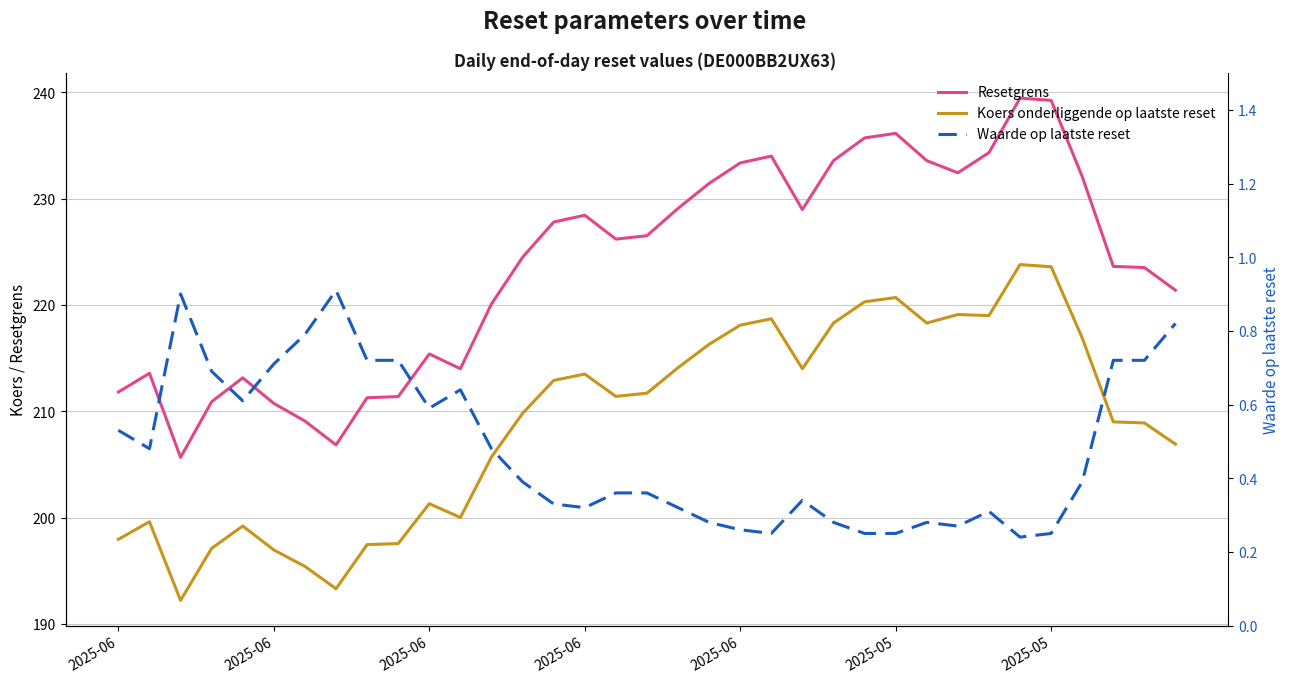

What is the total value across all series at 27?

451.8